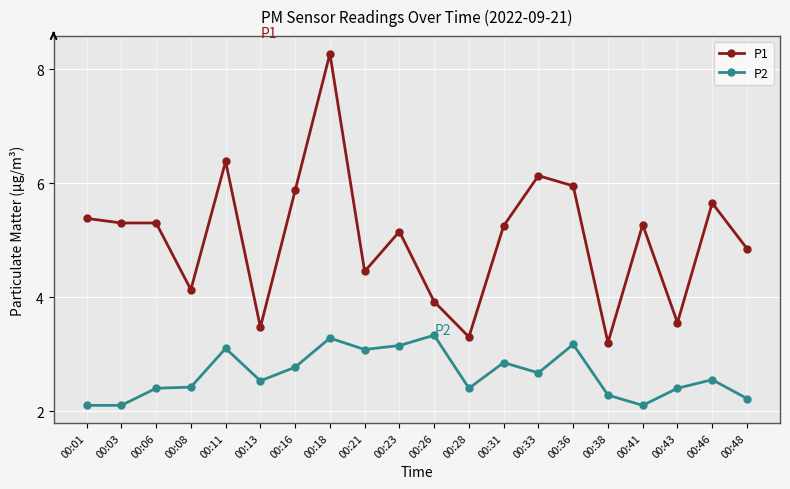

What is the sum of the P2 values at 00:01 and 00:03?

4.2